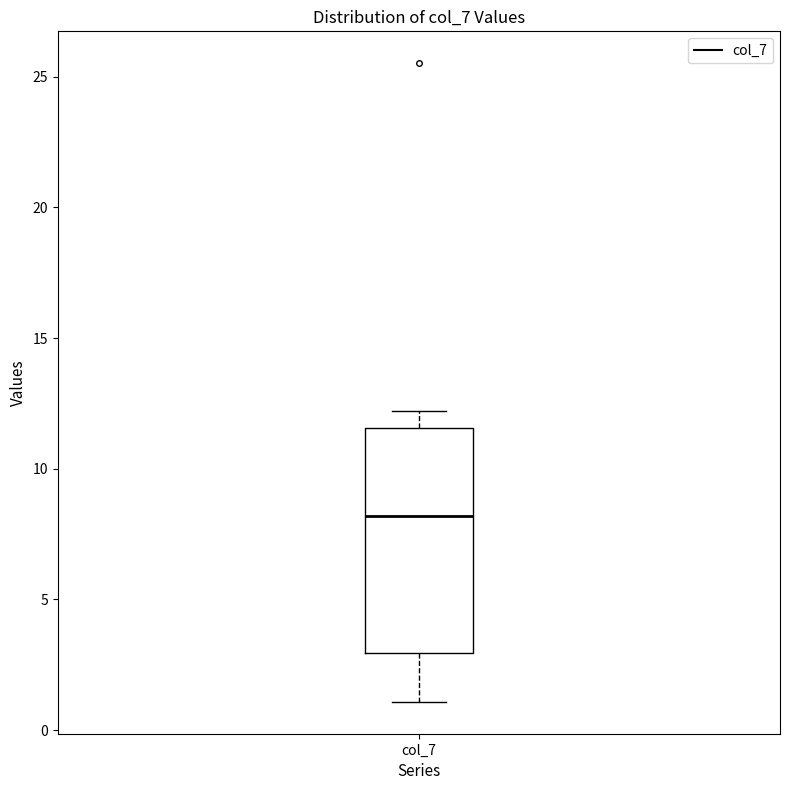

Read this box plot against the y-axis: the position of the median line, the range covered by the box, and the ends of both whiskers. The values are not printed on the chart, so give them approximately, as read against the axis.

median 8.0, box 3.0 to 11.5, whiskers 1.0 to 12.0